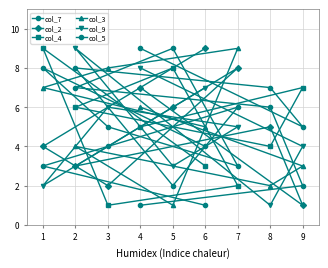

Rank the series by their maximum value, from highest to lowest.

col_7, col_2, col_4, col_3, col_9, col_5